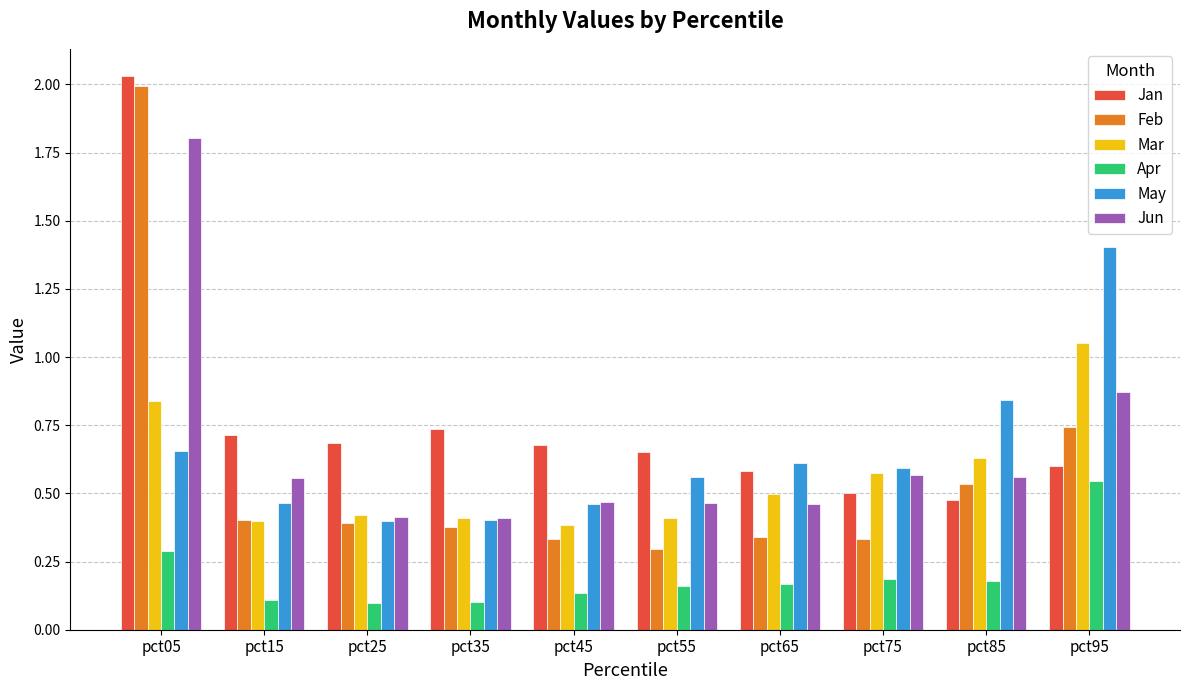

What is the total value across all series at pct75?

2.8